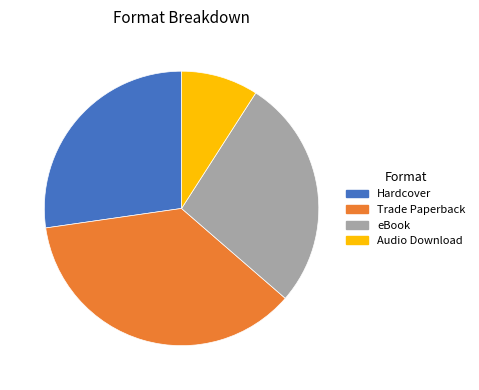

Which category has the smallest portion of the pie?

Audio Download